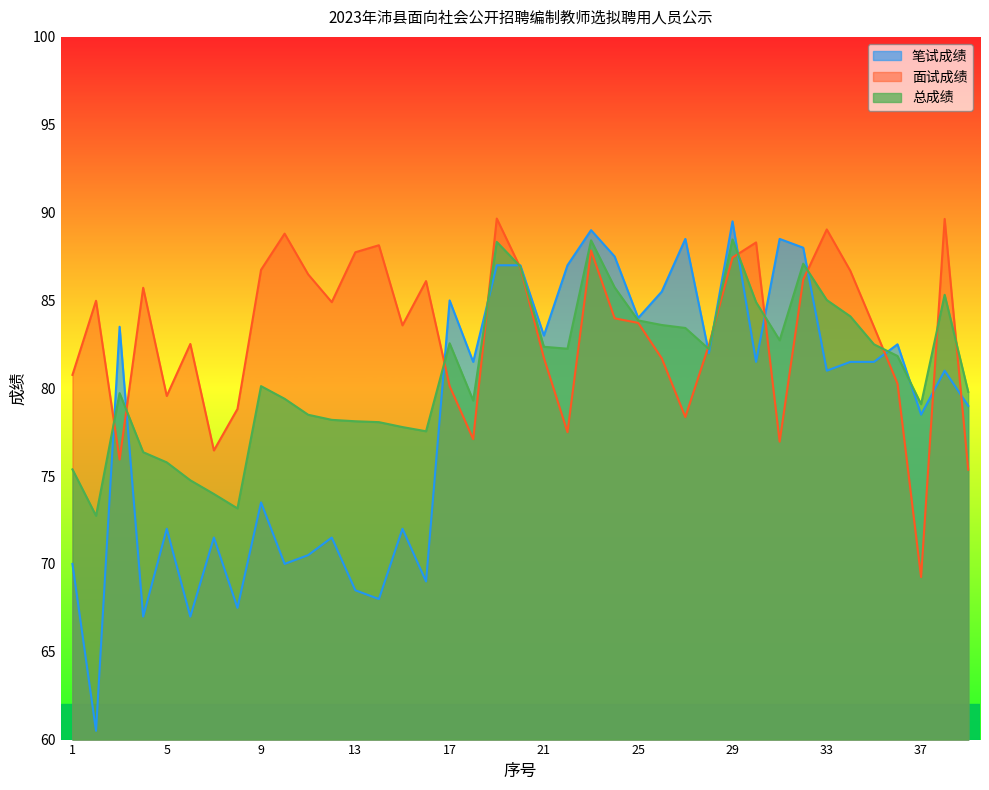

In 笔试成绩, how many points are higher than both neighbors (excluding endpoints)?

13